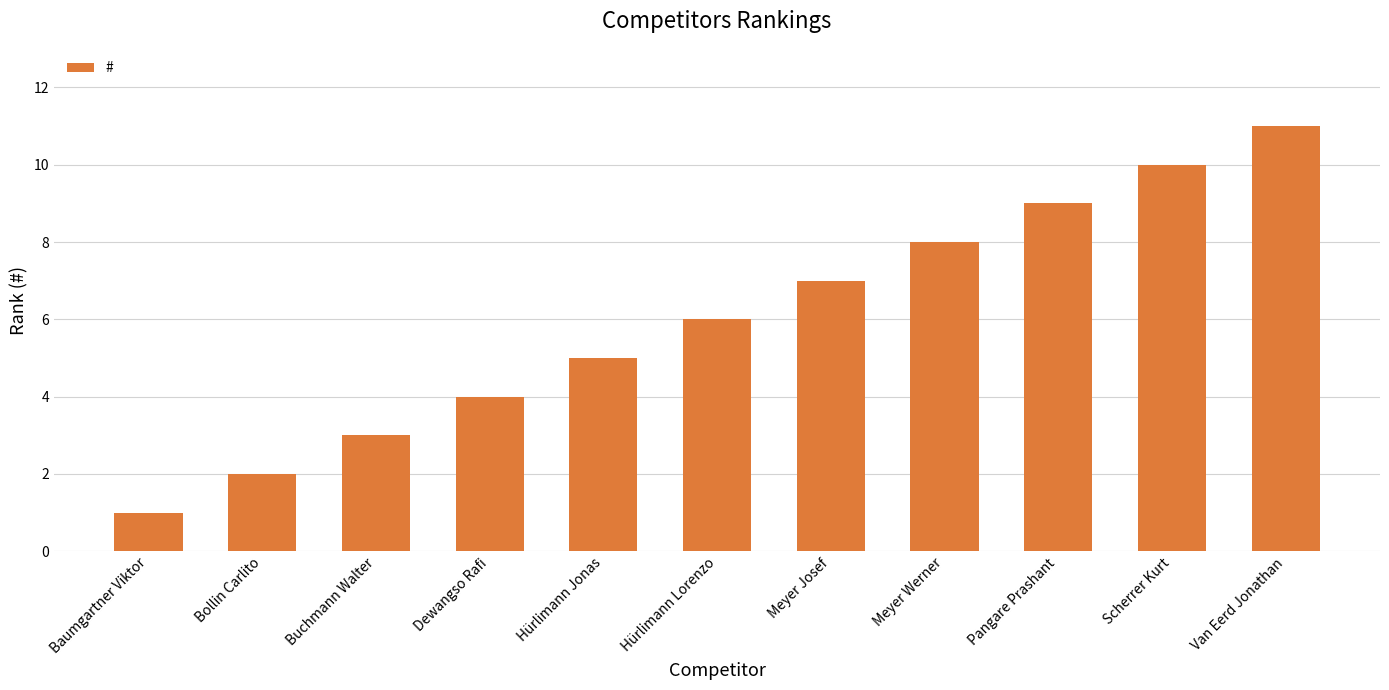

What is the difference between the values at Pangare Prashant and Baumgartner Viktor?

8